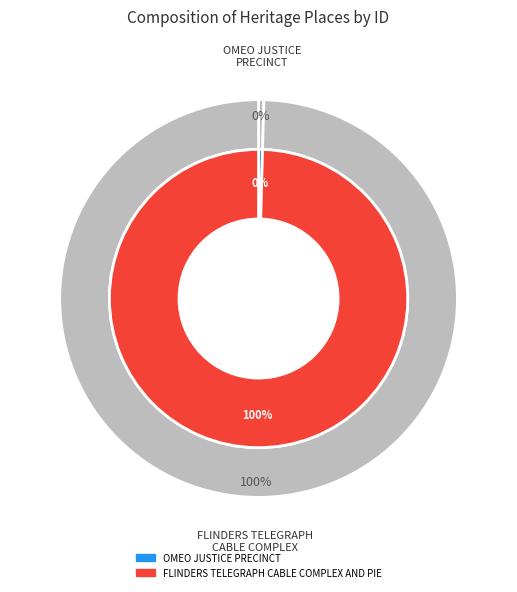

What percentage is the FLINDERS TELEGRAPH CABLE COMPLEX AND PIER slice, to the nearest percent?

100%